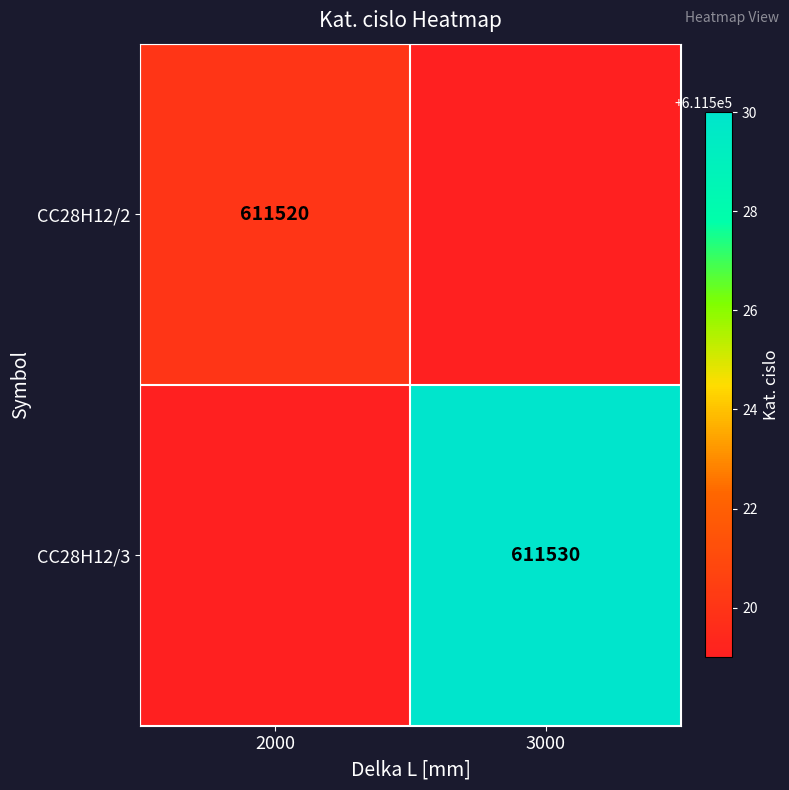

True or false: CC28H12/2 has a value of 611520 at 2000.

True